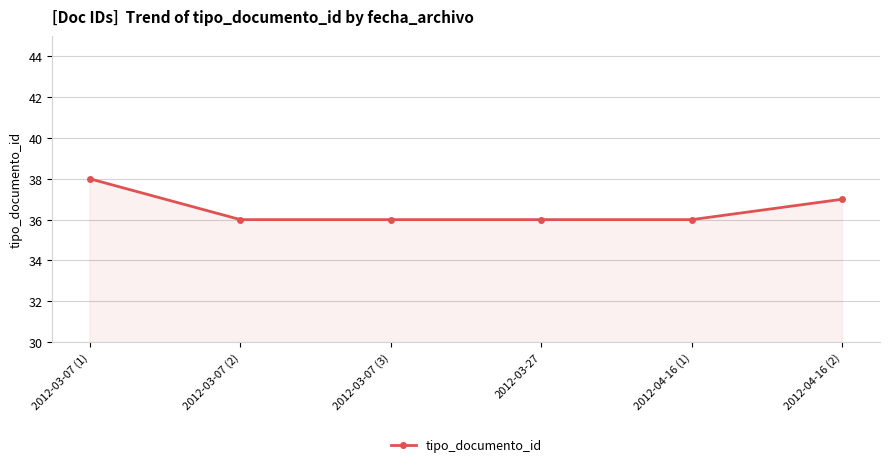

What is the value of the 6th point from the left?

37